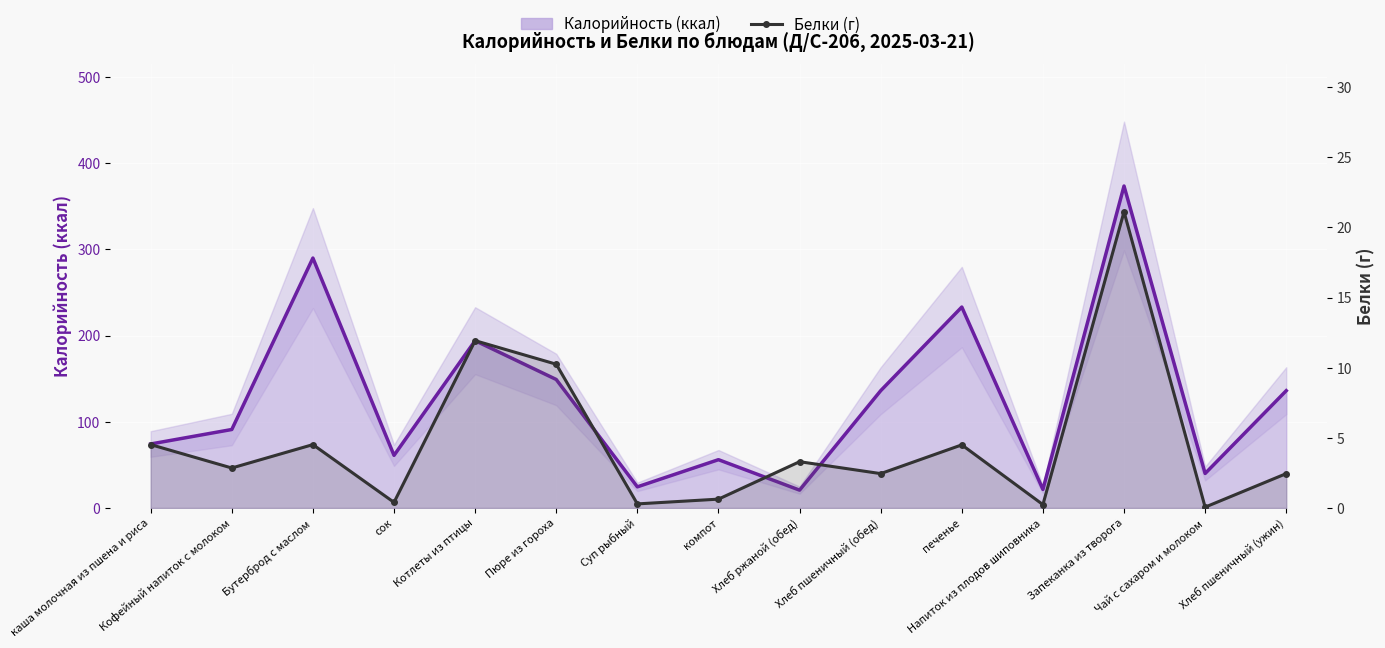

What is the lowest value of the Белки (г) series?

0.1